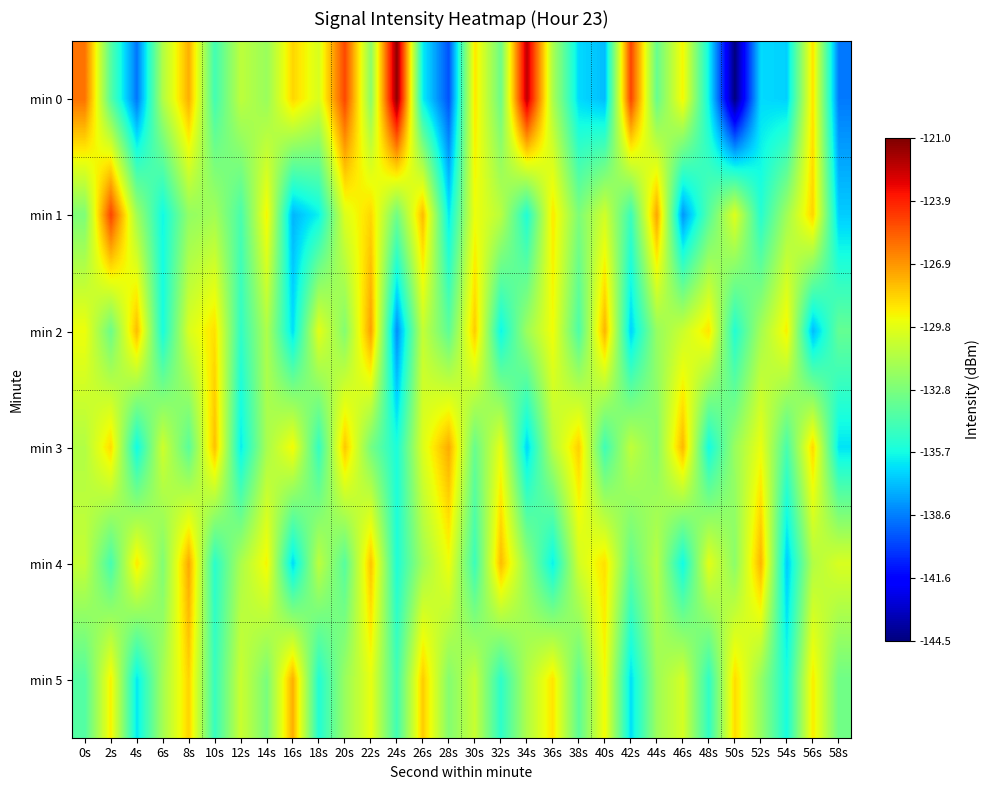

Reading left to right, list all the values displayed in this chart.

min 0: 0s=-126.0	2s=-133.8	4s=-138.8	6s=-131.2	8s=-127.5	10s=-134.4	12s=-130.9	14s=-131.9	16s=-128.5	18s=-130.1	20s=-124.9	22s=-132.3	24s=-121.3	26s=-136.1	28s=-139.7	30s=-128.9	32s=-133.2	34s=-122.3	36s=-131.4	38s=-136.5	40s=-137.2	42s=-124.8	44s=-133.4	46s=-129.2	48s=-135.9	50s=-144.5	52s=-136.5	54s=-136.7	56s=-128.7	58s=-138.7
min 1: 0s=-132.7	2s=-124.8	4s=-131.7	6s=-135.8	8s=-132.1	10s=-131.6	12s=-134.2	14s=-129.2	16s=-137.4	18s=-136.0	20s=-130.0	22s=-128.5	24s=-133.1	26s=-127.8	28s=-136.2	30s=-129.5	32s=-131.0	34s=-135.4	36s=-128.9	38s=-132.7	40s=-130.3	42s=-134.6	44s=-127.2	46s=-138.1	48s=-133.8	50s=-129.9	52s=-135.2	54s=-131.7	56s=-128.4	58s=-136.8
min 2: 0s=-129.5	2s=-133.2	4s=-127.8	6s=-135.6	8s=-130.1	10s=-128.7	12s=-134.9	14s=-131.3	16s=-136.4	18s=-129.8	20s=-132.5	22s=-127.1	24s=-138.3	26s=-130.7	28s=-133.6	30s=-128.2	32s=-135.9	34s=-131.8	36s=-129.4	38s=-134.1	40s=-127.6	42s=-136.7	44s=-132.0	46s=-130.5	48s=-128.8	50s=-135.3	52s=-131.6	54s=-129.1	56s=-137.2	58s=-133.4
min 3: 0s=-131.2	2s=-128.6	4s=-135.8	6s=-130.4	8s=-133.7	10s=-127.9	12s=-136.1	14s=-131.5	16s=-129.3	18s=-134.8	20s=-128.1	22s=-132.9	24s=-135.5	26s=-130.0	28s=-127.4	30s=-133.3	32s=-129.7	34s=-136.6	36s=-131.1	38s=-128.3	40s=-134.5	42s=-130.8	44s=-132.4	46s=-127.7	48s=-135.7	50s=-131.9	52s=-129.6	54s=-134.2	56s=-128.5	58s=-136.3
min 4: 0s=-130.7	2s=-134.3	4s=-128.9	6s=-132.6	8s=-127.3	10s=-135.1	12s=-131.4	14s=-129.2	16s=-136.5	18s=-130.9	20s=-133.8	22s=-128.0	24s=-135.4	26s=-131.7	28s=-129.5	30s=-134.6	32s=-127.8	34s=-132.1	36s=-136.0	38s=-130.3	40s=-128.7	42s=-133.5	44s=-131.0	46s=-135.8	48s=-129.8	50s=-132.3	52s=-127.6	54s=-136.9	56s=-131.2	58s=-130.1
min 5: 0s=-133.9	2s=-129.1	4s=-136.2	6s=-131.6	8s=-128.4	10s=-134.7	12s=-130.5	14s=-132.8	16s=-127.5	18s=-135.3	20s=-131.9	22s=-129.7	24s=-134.4	26s=-128.2	28s=-132.5	30s=-130.6	32s=-135.0	34s=-131.3	36s=-128.8	38s=-133.6	40s=-129.3	42s=-136.4	44s=-131.8	46s=-130.2	48s=-134.9	50s=-128.6	52s=-132.0	54s=-135.6	56s=-129.0	58s=-133.1